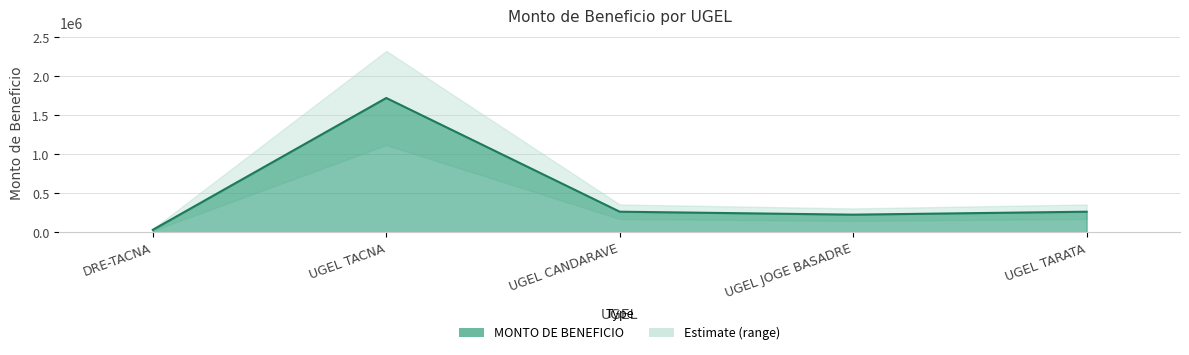

What is the difference between the values at UGEL TACNA and UGEL CANDARAVE?

1457160